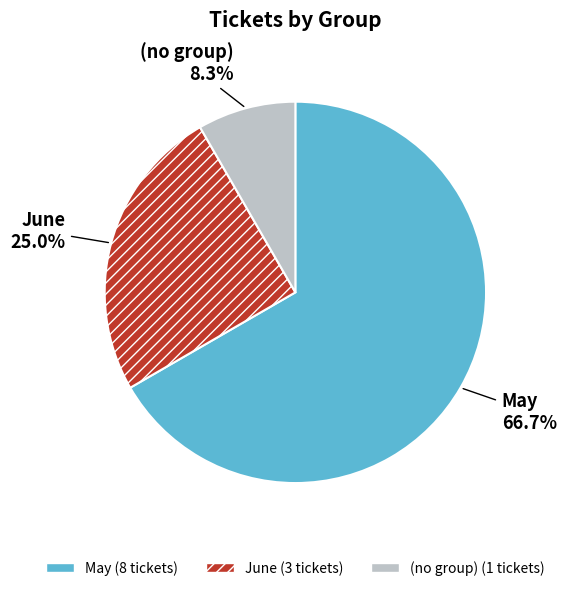

Is there a majority slice in this chart?

Yes